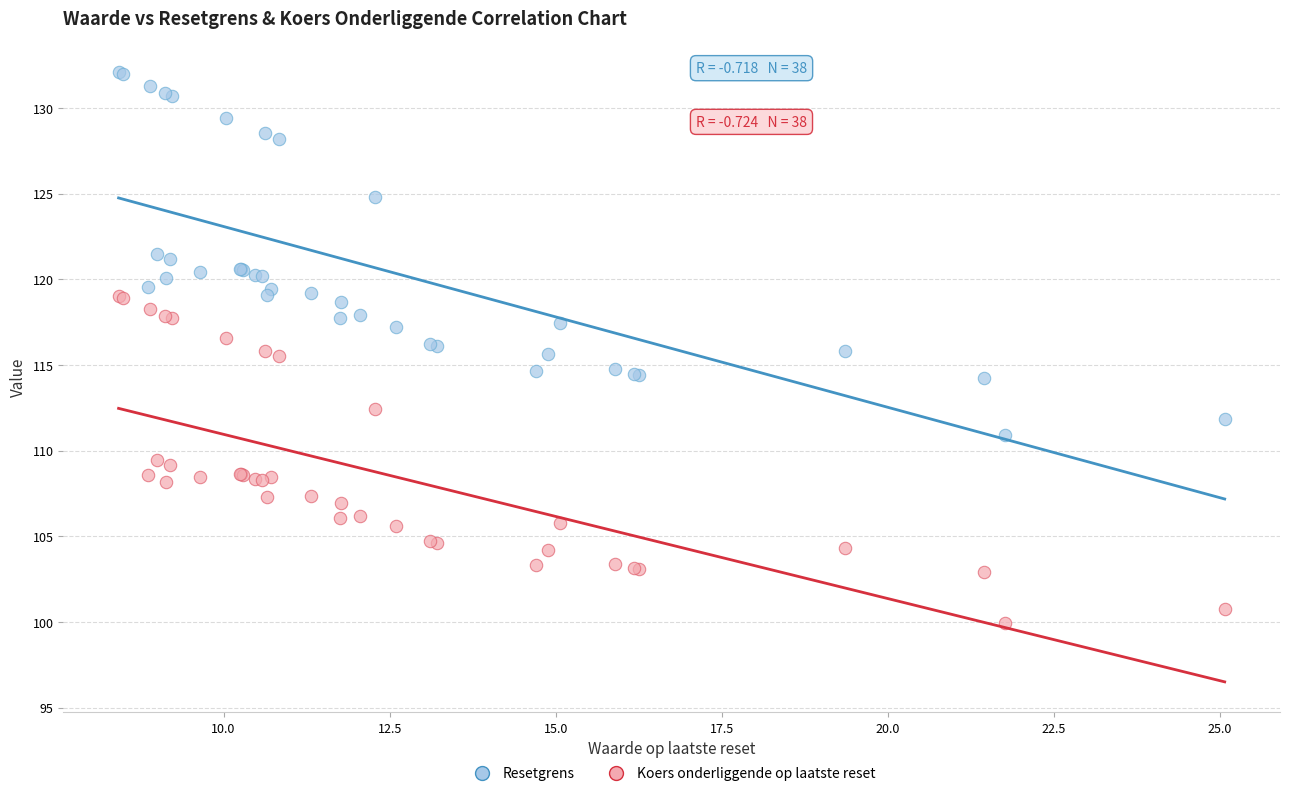

Which series reaches the minimum Y coordinate?

Koers onderliggende op laatste reset